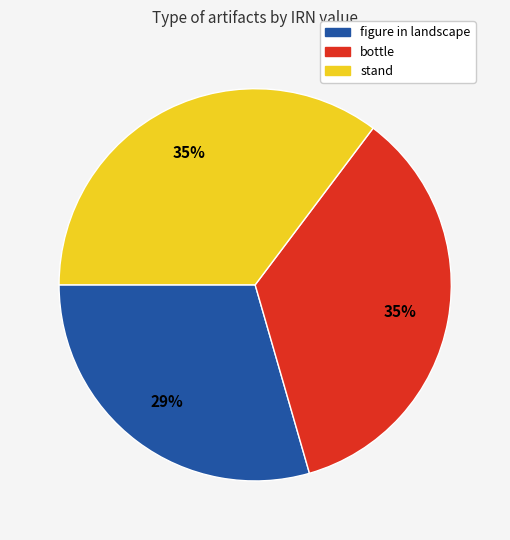

To the nearest percent, what is the average slice percentage?

33%